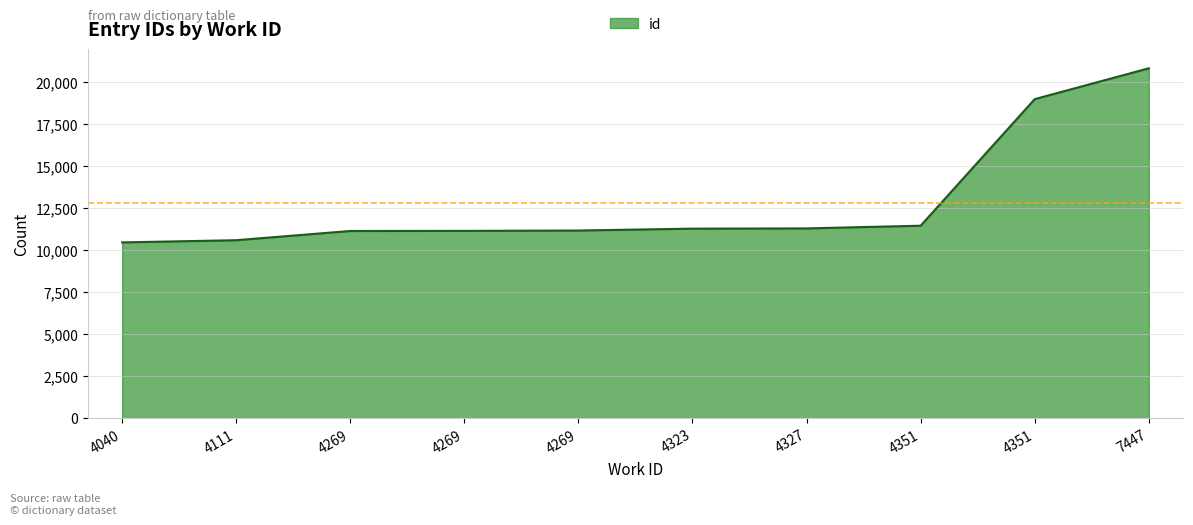

What is the average value?

12844